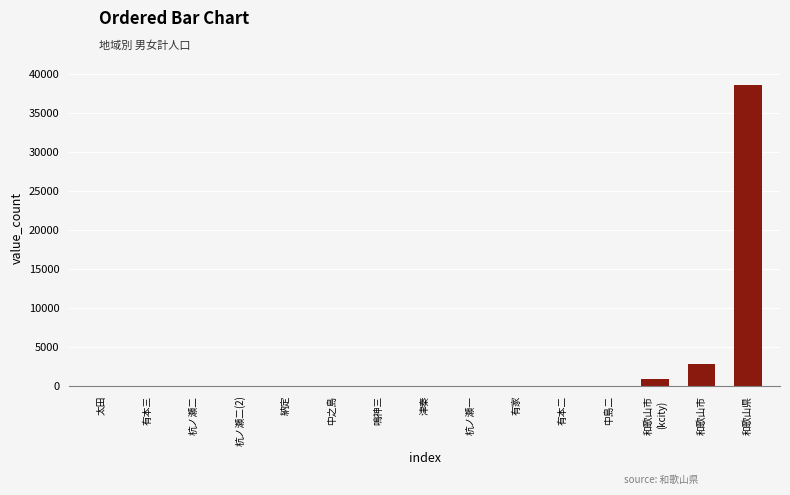

Which has a higher value, 津秦 or 和歌山県?

和歌山県